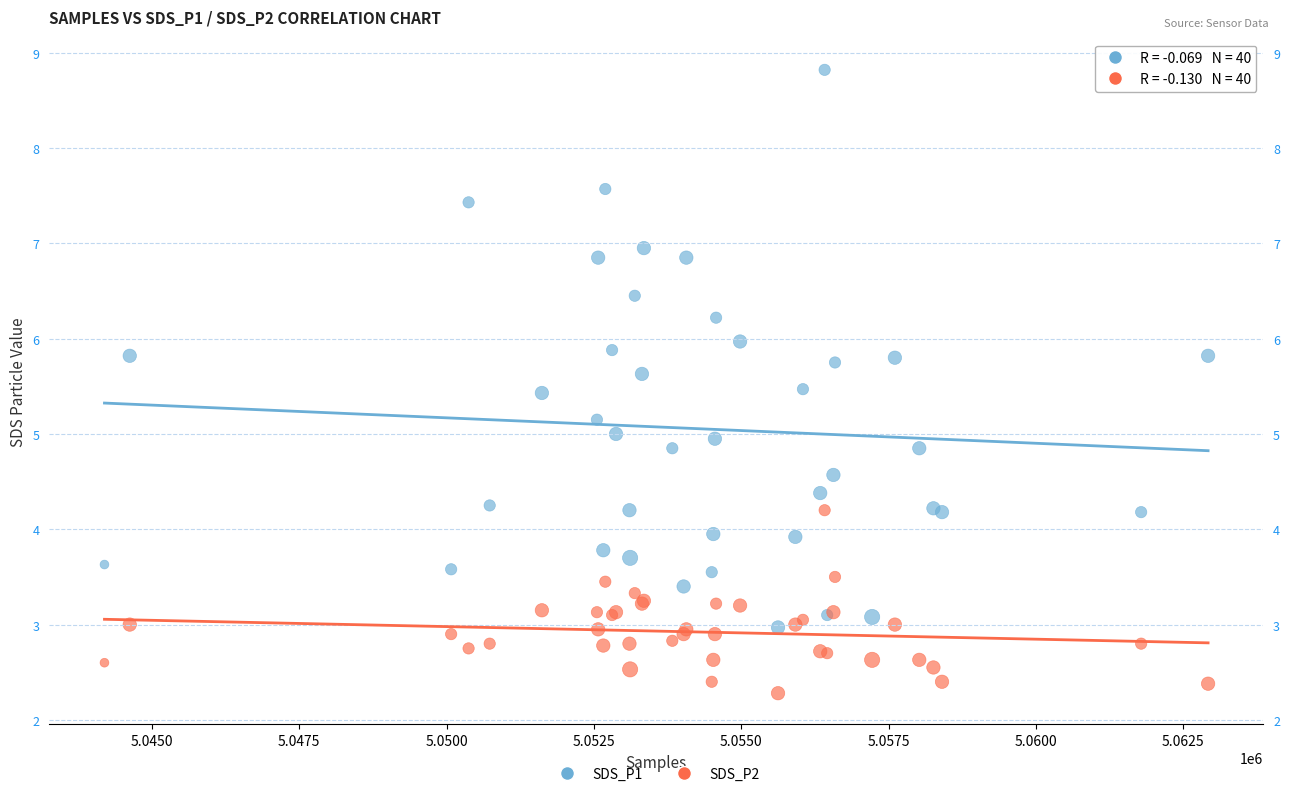

Which series contains the lowest Y value?

SDS_P2